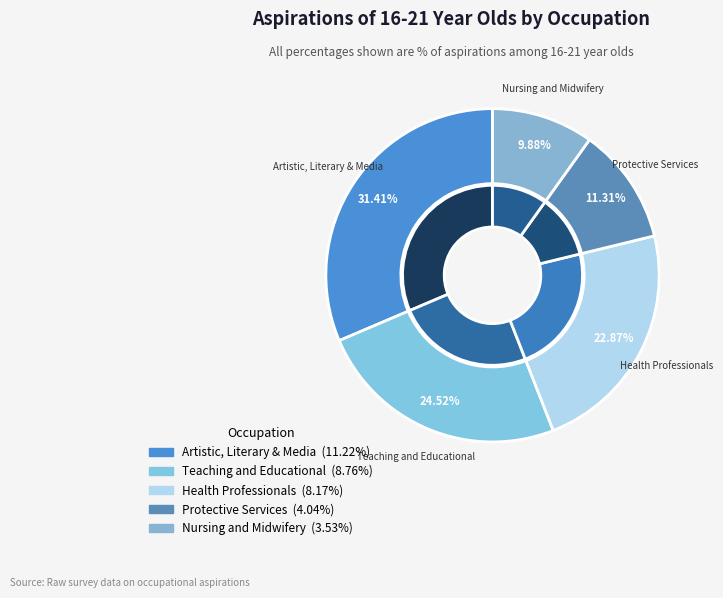

Does any single category account for the majority?

No